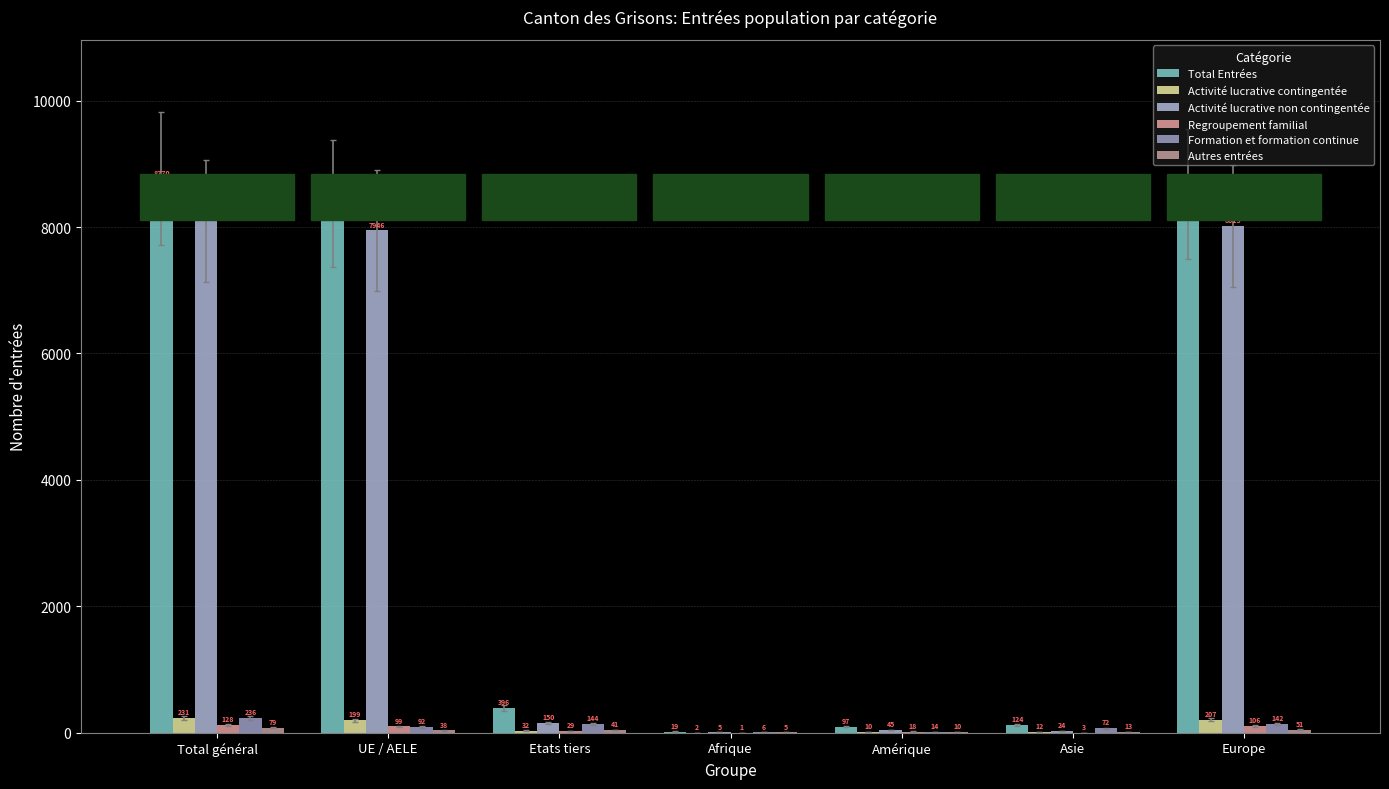

What is the sum of all Formation et formation continue values?

706